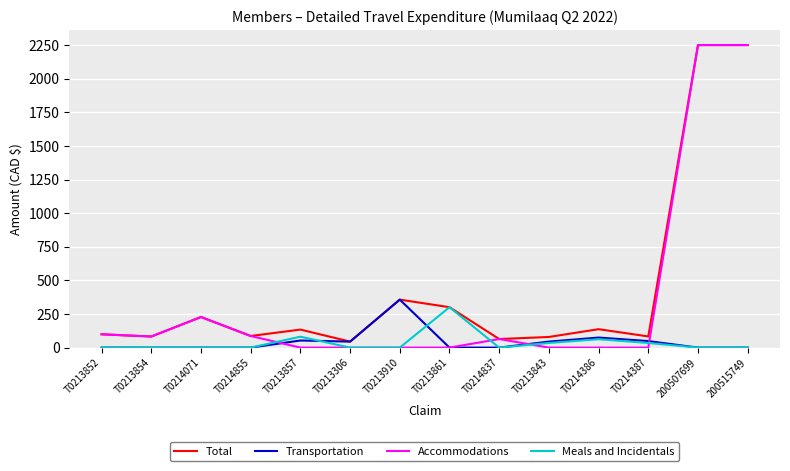

Which series has the widest spread of values?

Accommodations